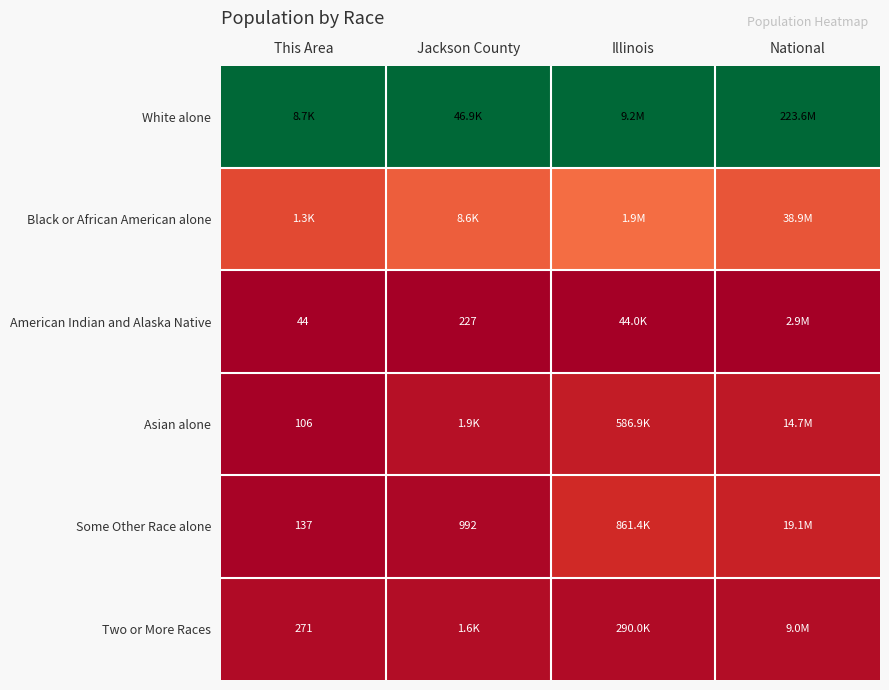

Is it true that Black or African American alone equals 0.2 at This Area?

False